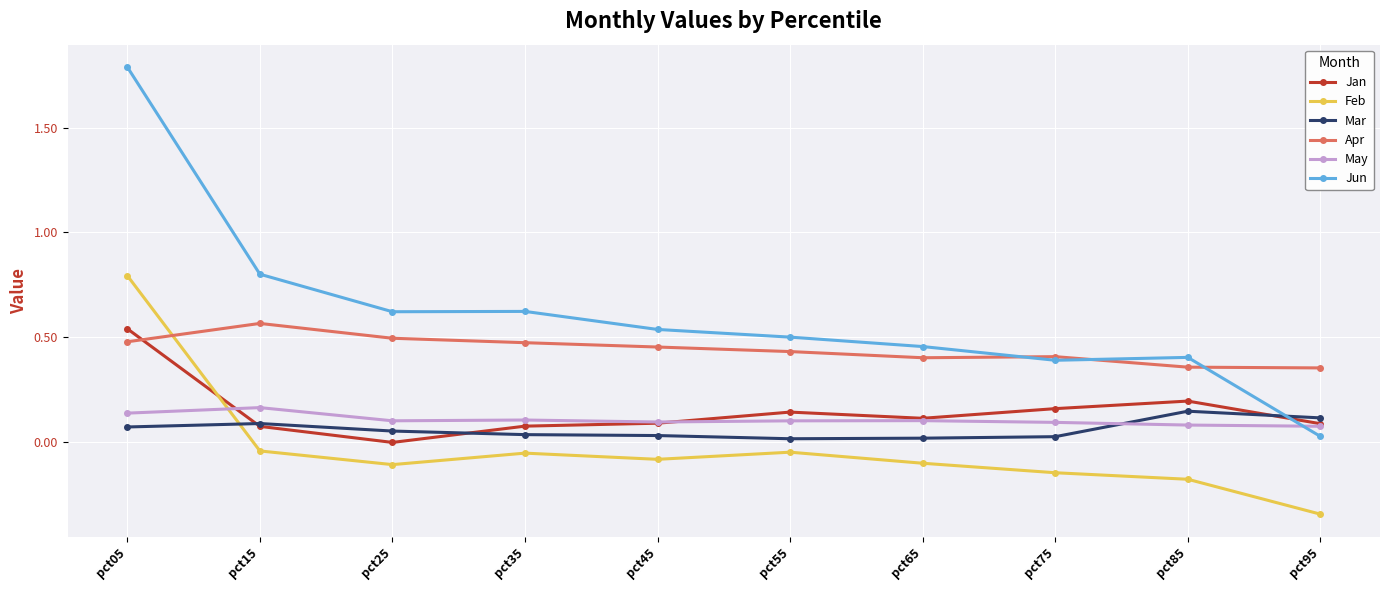

How many times do May and Feb cross each other?

1